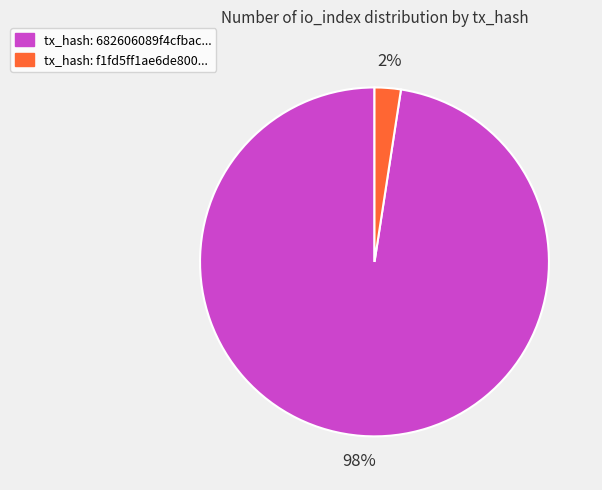

The tx_hash: 682606089f4cfbac... slice represents 98% of the pie. True or false?

True